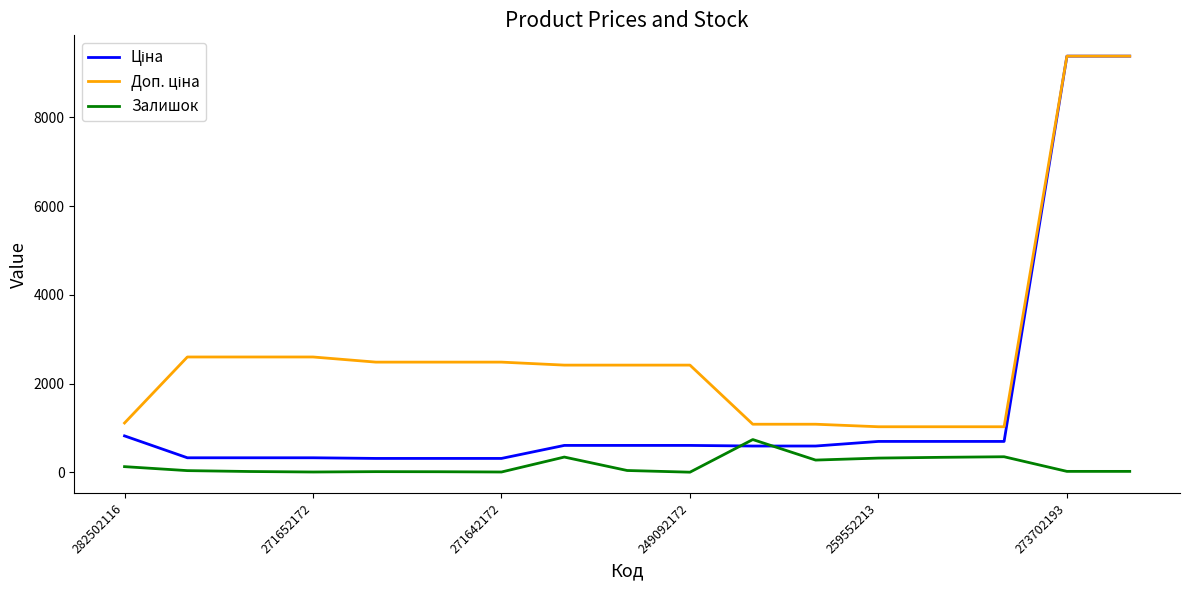

What is the highest value of the Залишок series?

736.0